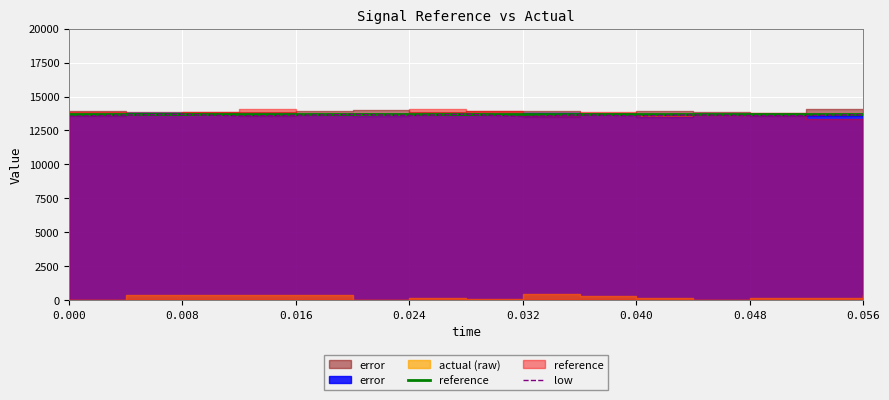

The low series shows 13606.2 at 0.024. True or false?

True